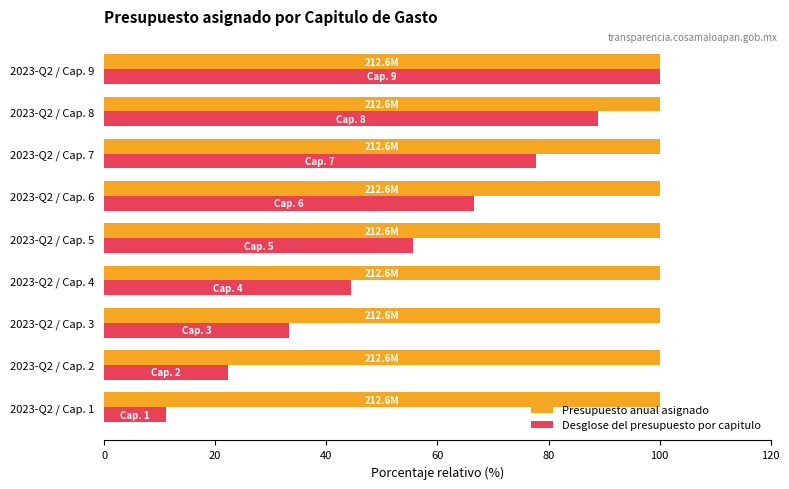

Which series has the largest total across all categories?

Presupuesto anual asignado